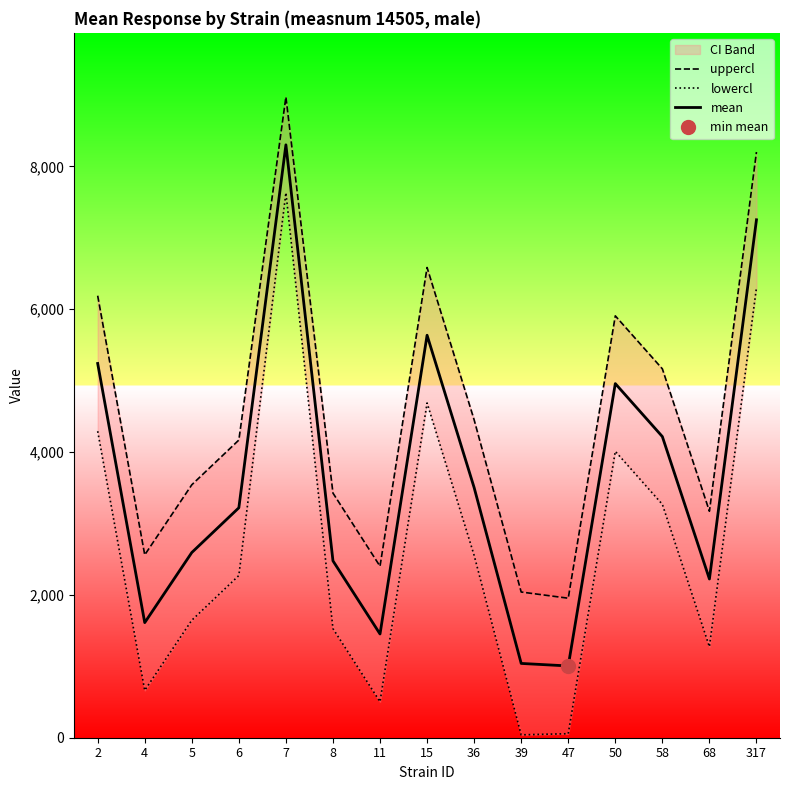

What value does the mean series have at 317?

7252.6